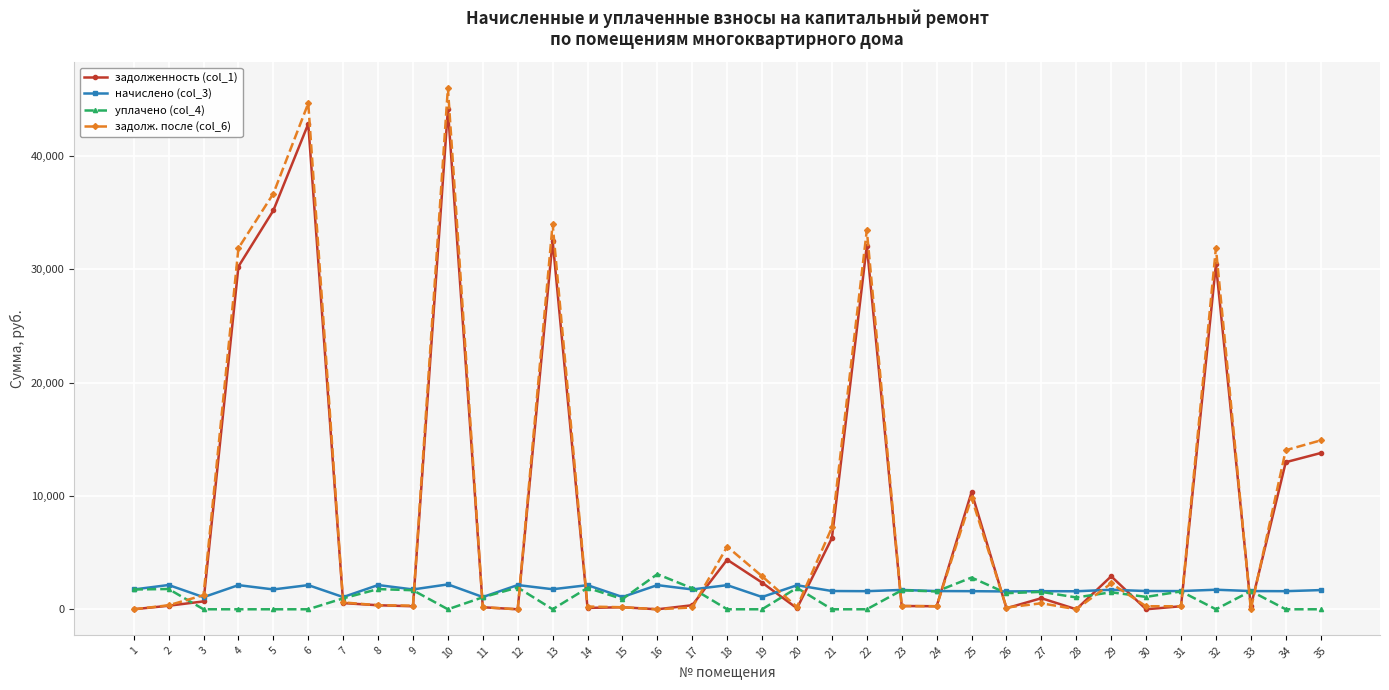

How many categories are shown in the chart?

35